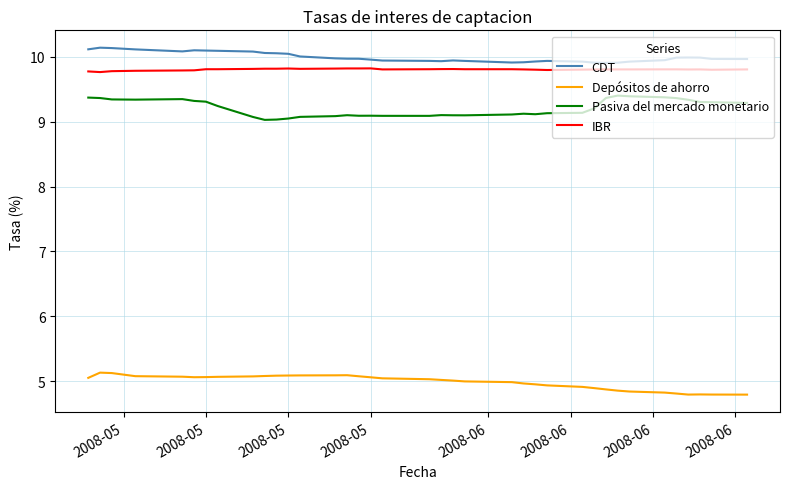

True or false: CDT and Pasiva del mercado monetario cross at least once.

False